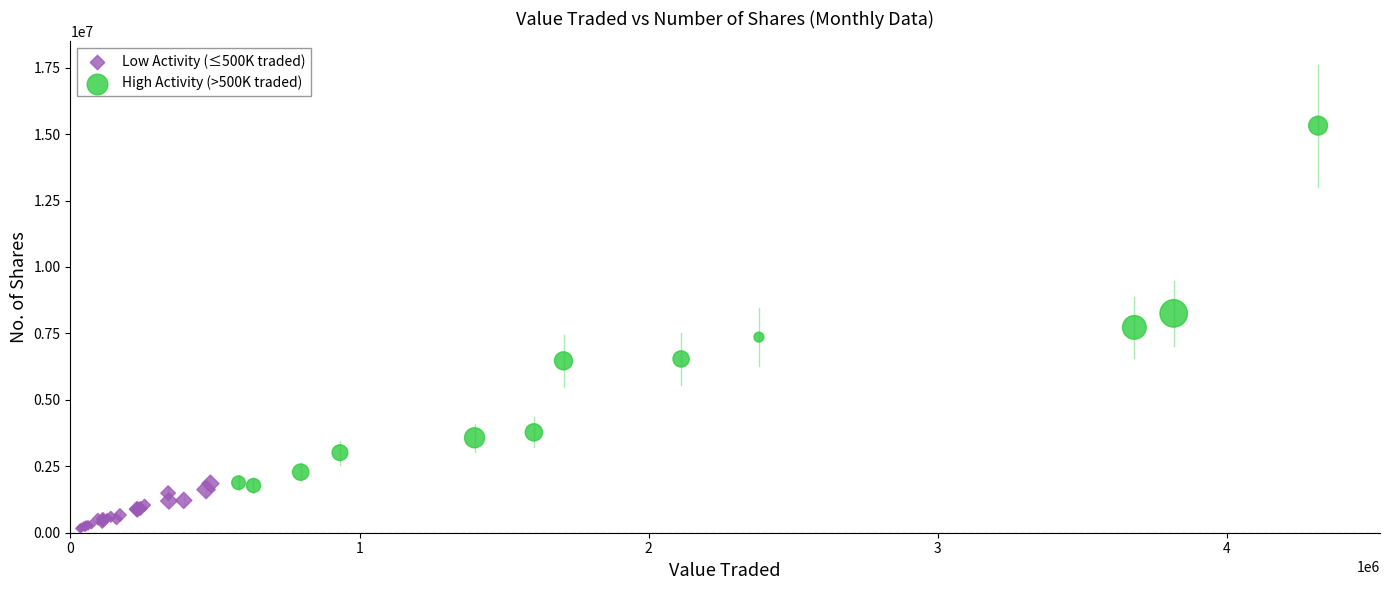

Which series reaches the minimum Y coordinate?

Low Activity (≤500K traded)